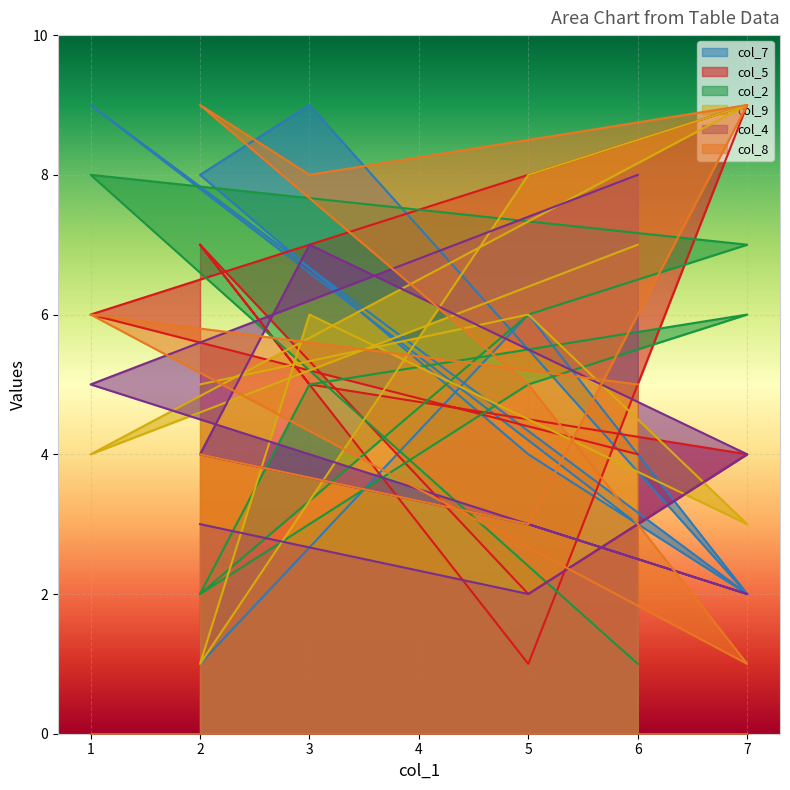

The value of col_8 at 7 is 5. True or false?

False